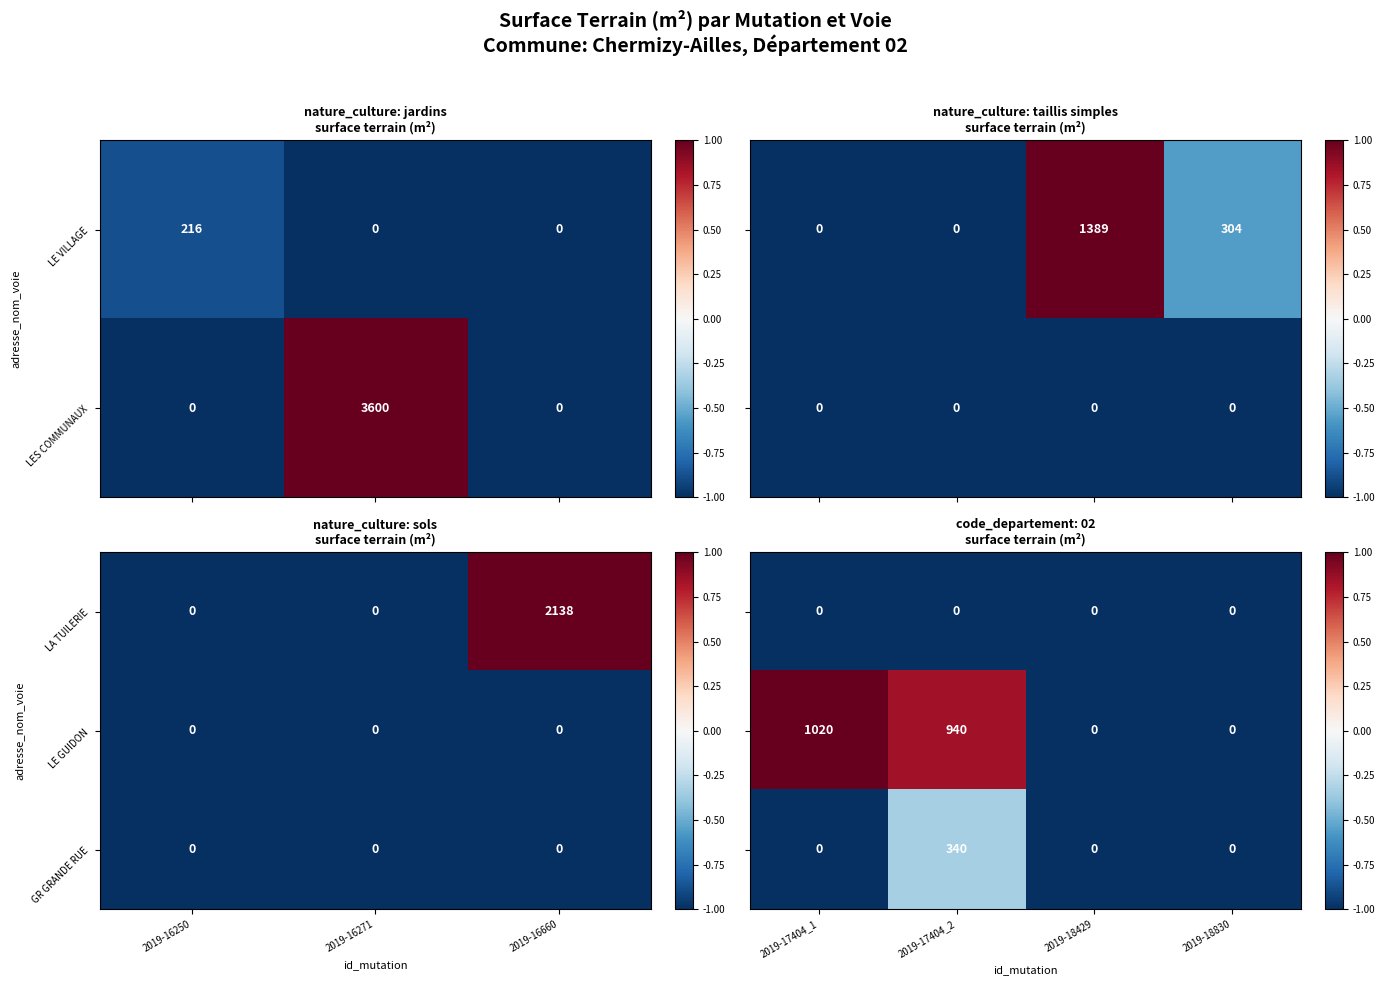

What is the average value of the LES COMMUNAUX series?

1200